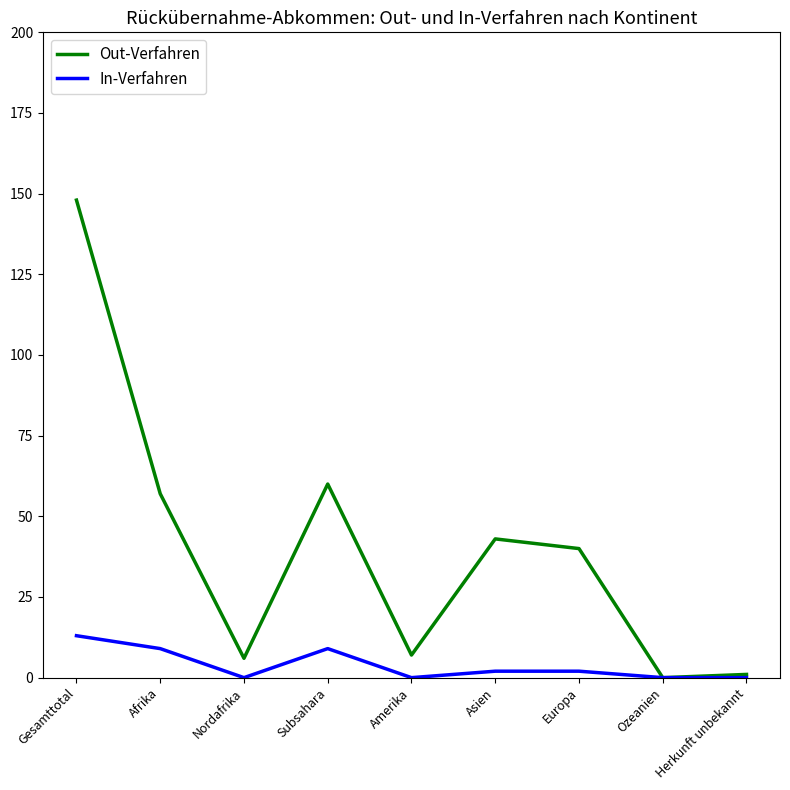

Reading left to right, extract all data points from this chart.

Out-Verfahren: Gesamttotal=148	Afrika=57	Nordafrika=6	Subsahara=60	Amerika=7	Asien=43	Europa=40	Ozeanien=0	Herkunft unbekannt=1
In-Verfahren: Gesamttotal=13	Afrika=9	Nordafrika=0	Subsahara=9	Amerika=0	Asien=2	Europa=2	Ozeanien=0	Herkunft unbekannt=0